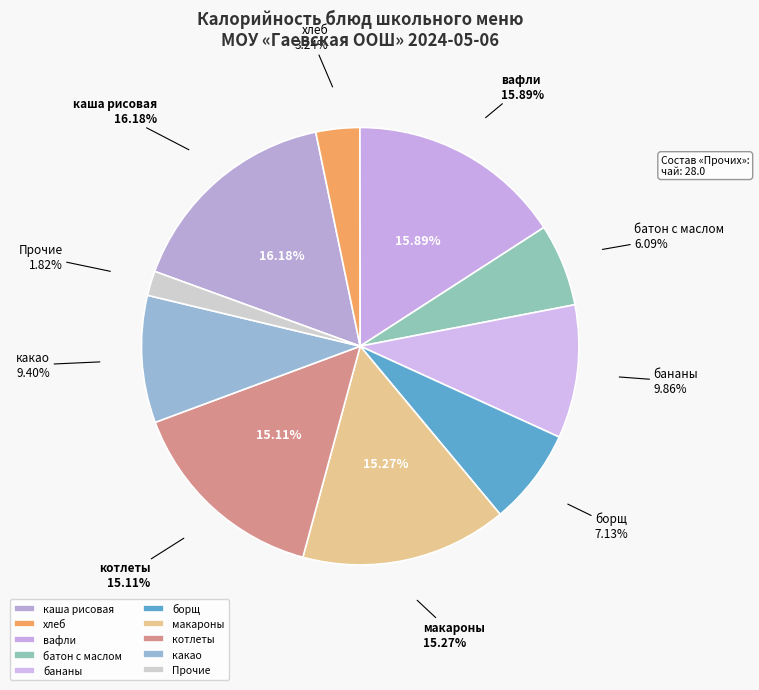

True or false: макароны accounts for 15% of the total.

True